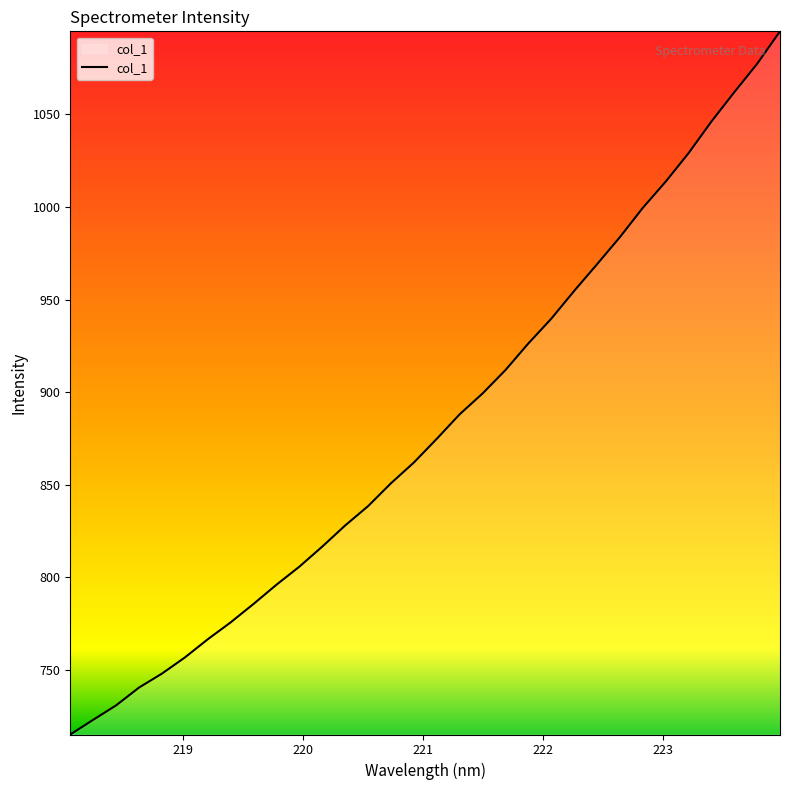

What is the smallest value displayed?

715.0